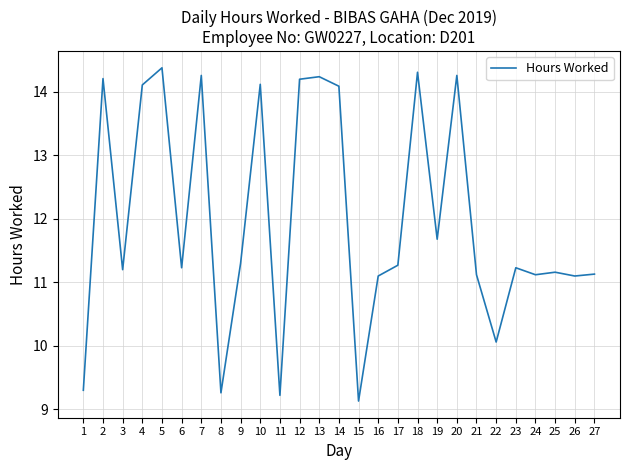

What is the approximate value at 15?

9.1